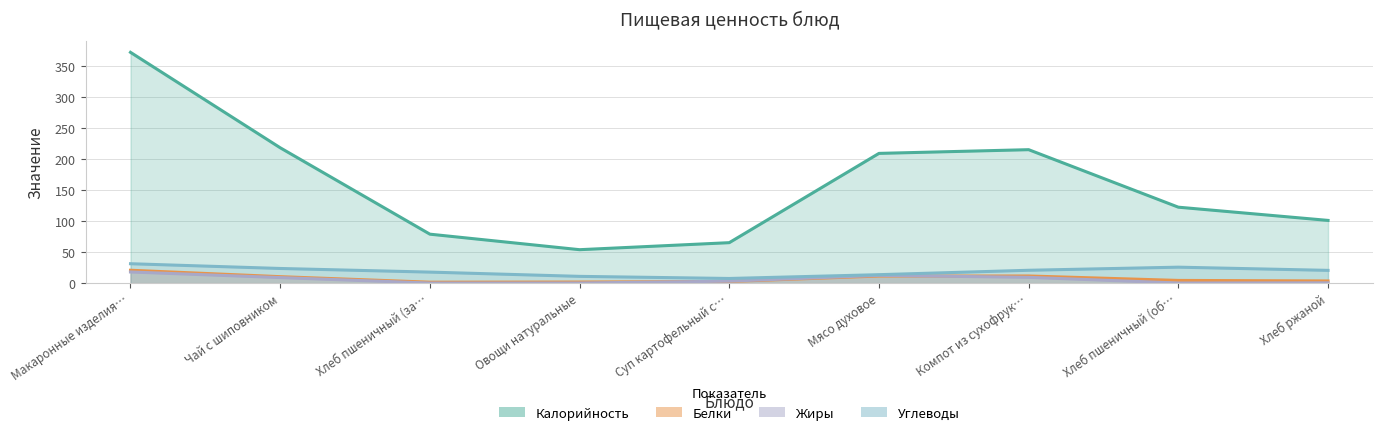

True or false: Калорийность and Углеводы cross at least once.

False